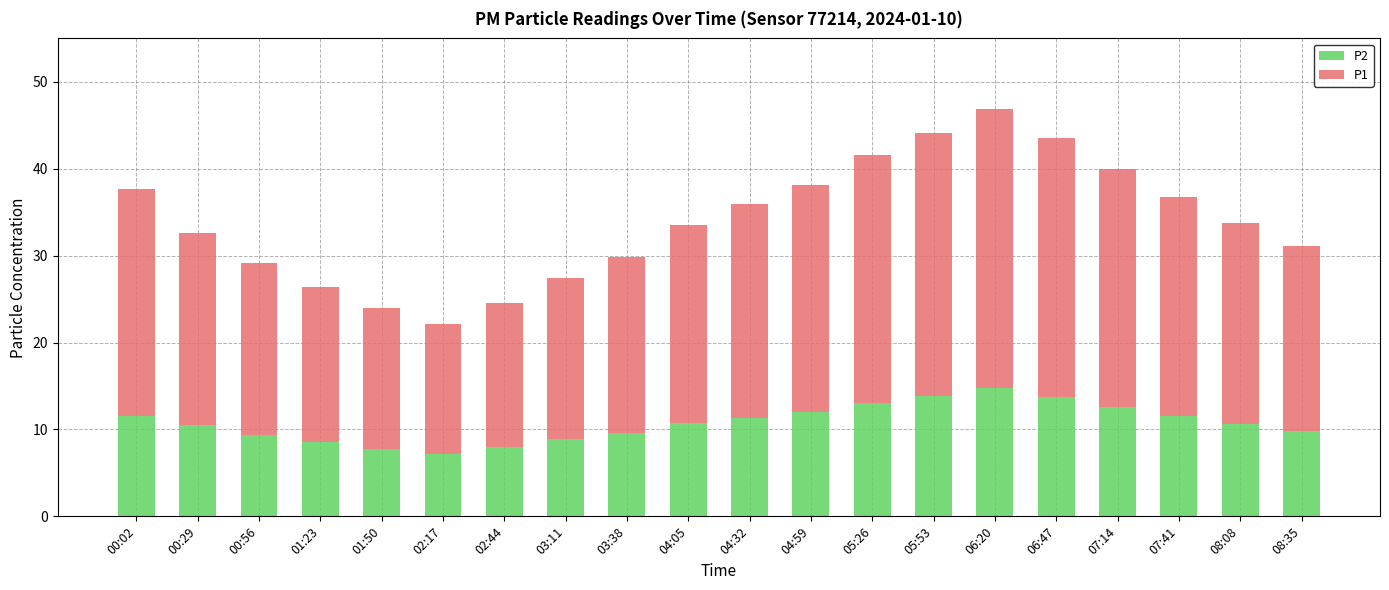

Does the chart contain any negative values?

No